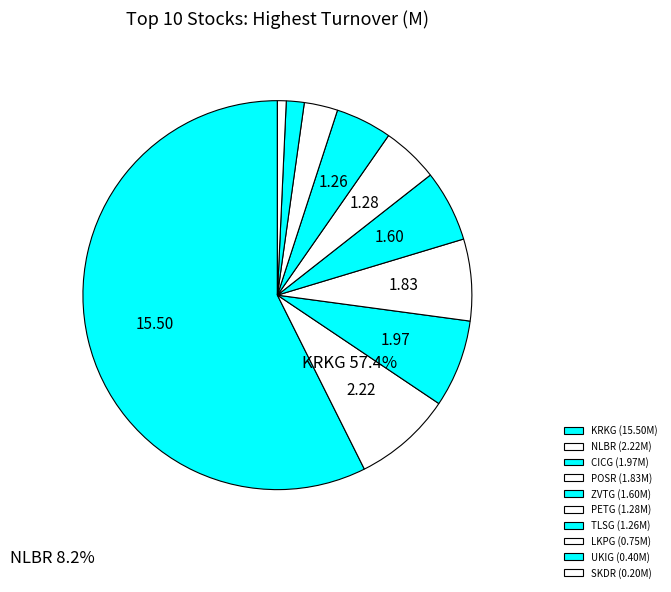

How many segments does this pie chart have?

10